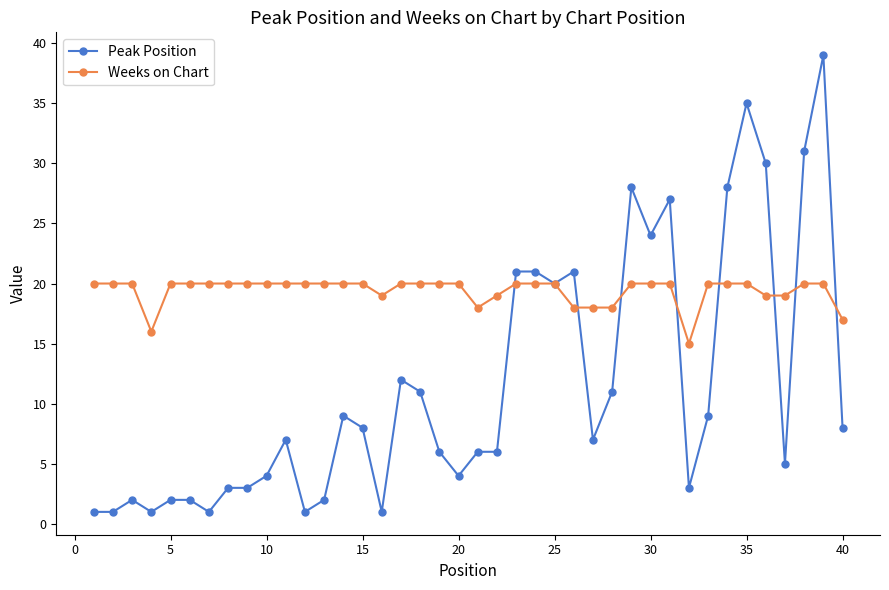

List the series in order of their overall mean, lowest first.

Peak Position, Weeks on Chart